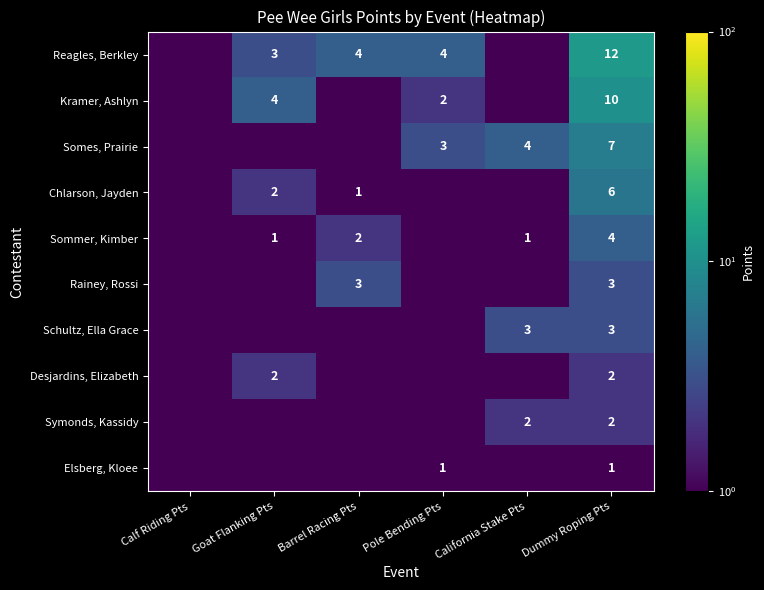

Is it true that Desjardins, Elizabeth equals 2.0 at Dummy Roping Pts?

True